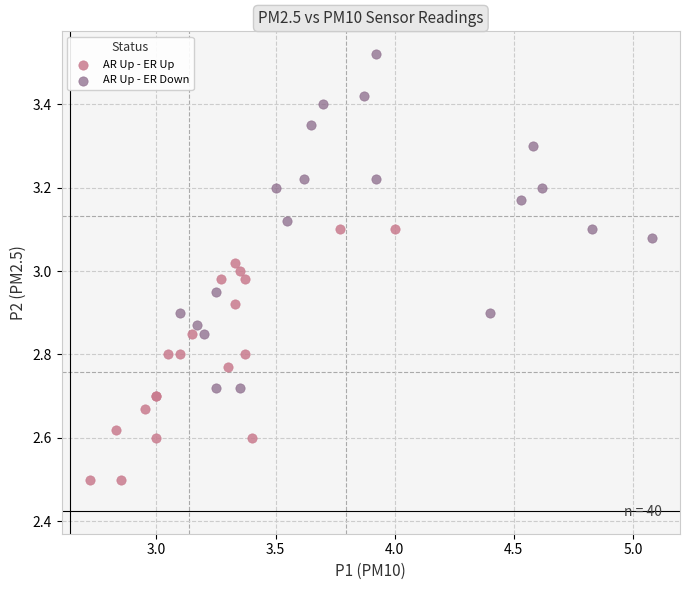

Which series has the largest Y range (max minus min)?

AR Up - ER Down